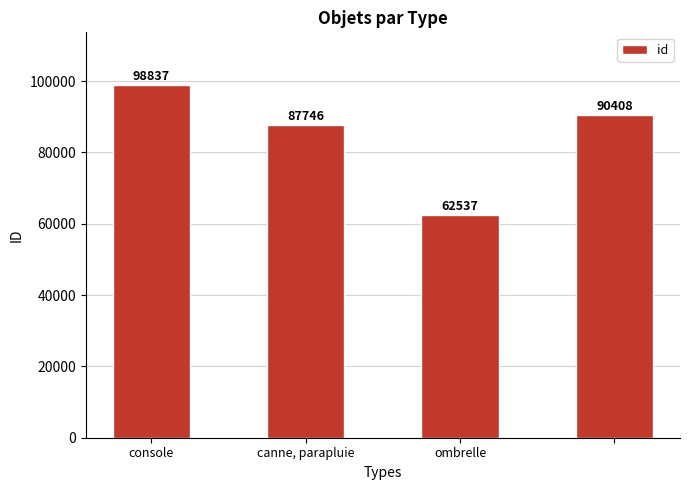

What is the greatest value displayed?

98837